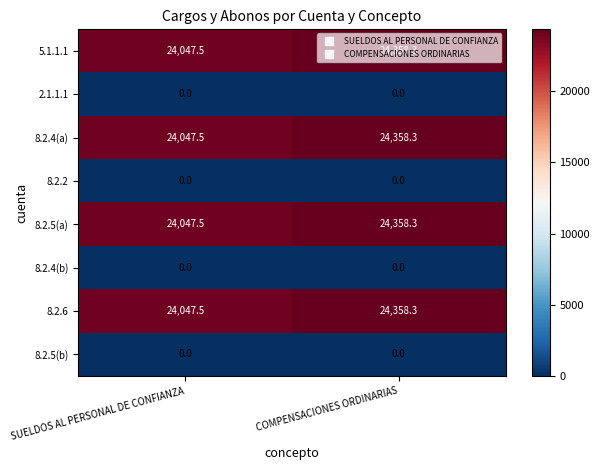

List the labels in order of 8.2.4(a) value, largest first.

COMPENSACIONES ORDINARIAS, SUELDOS AL PERSONAL DE CONFIANZA